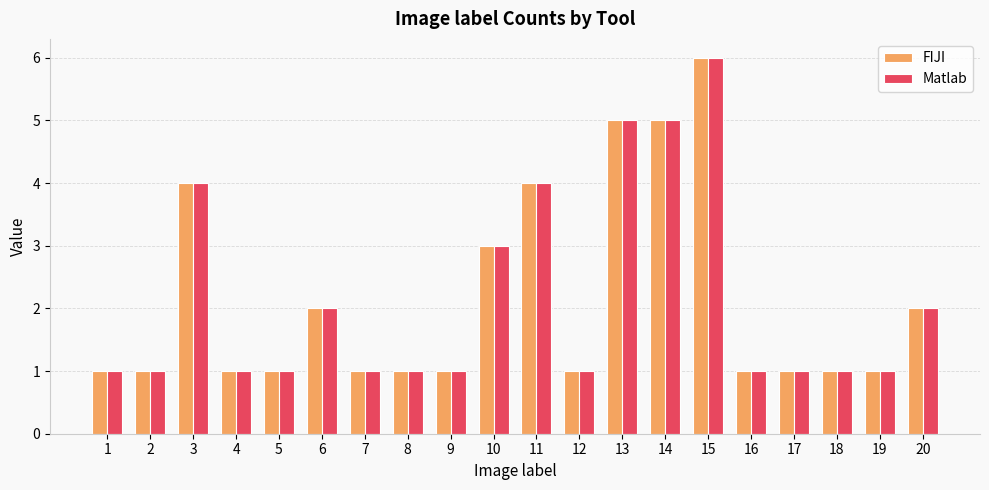

What is the difference between the maximum and minimum values in the Matlab series?

5